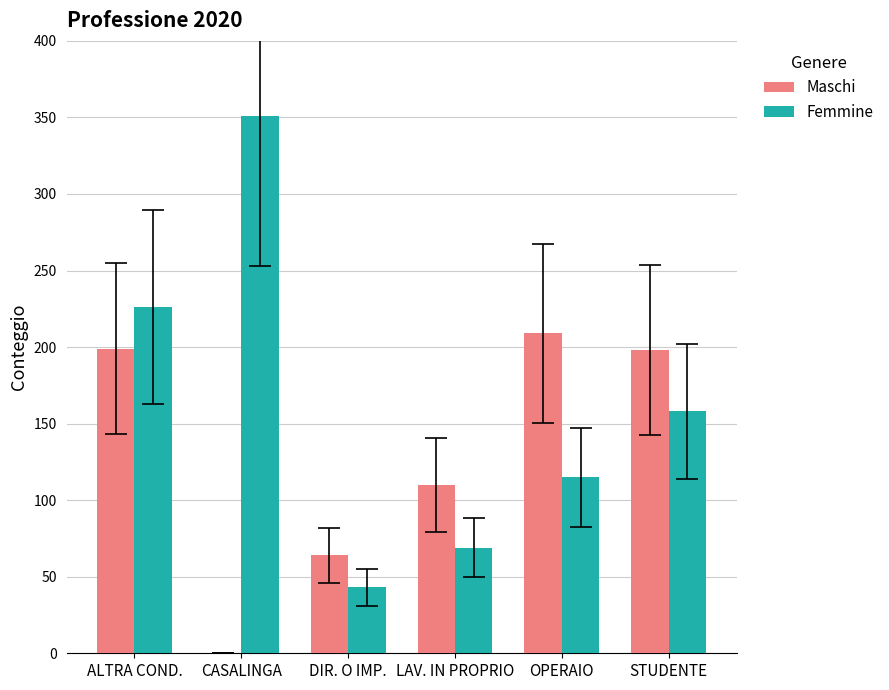

What is the sum of the Maschi values at OPERAIO and CASALINGA?

209